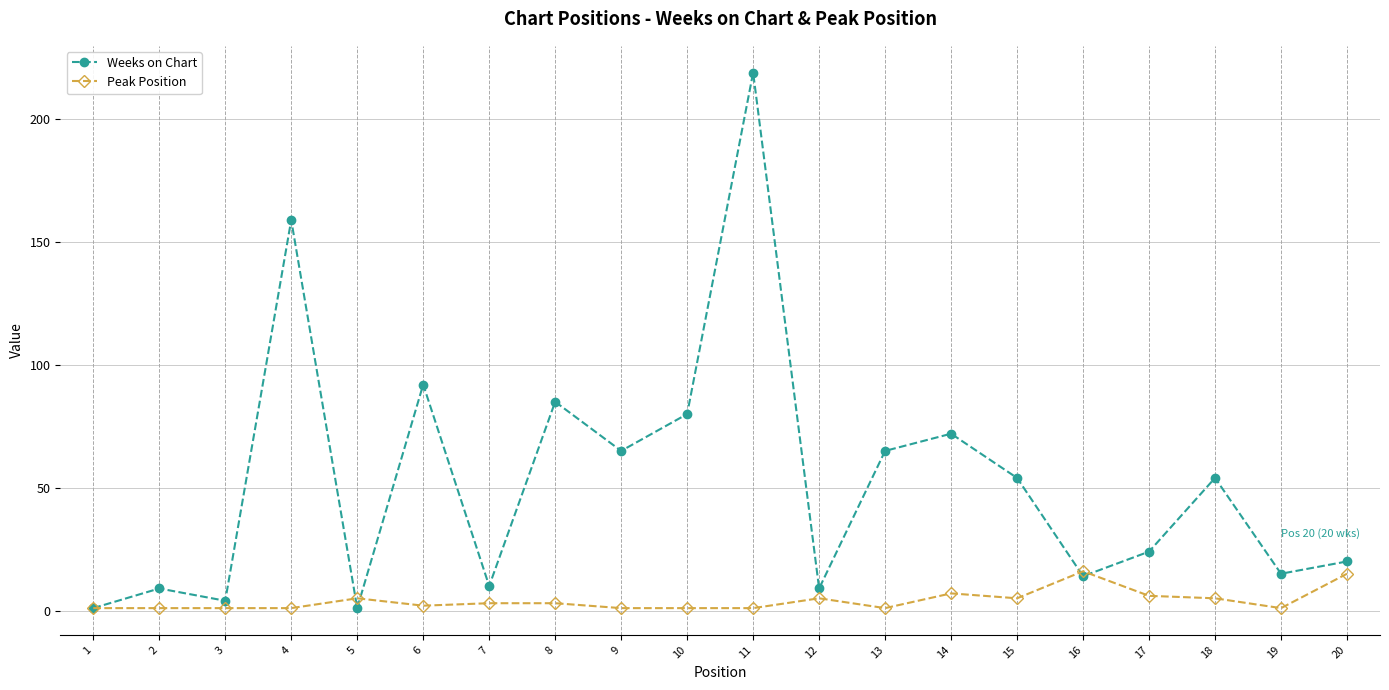

Which series has the largest total across all categories?

Weeks on Chart